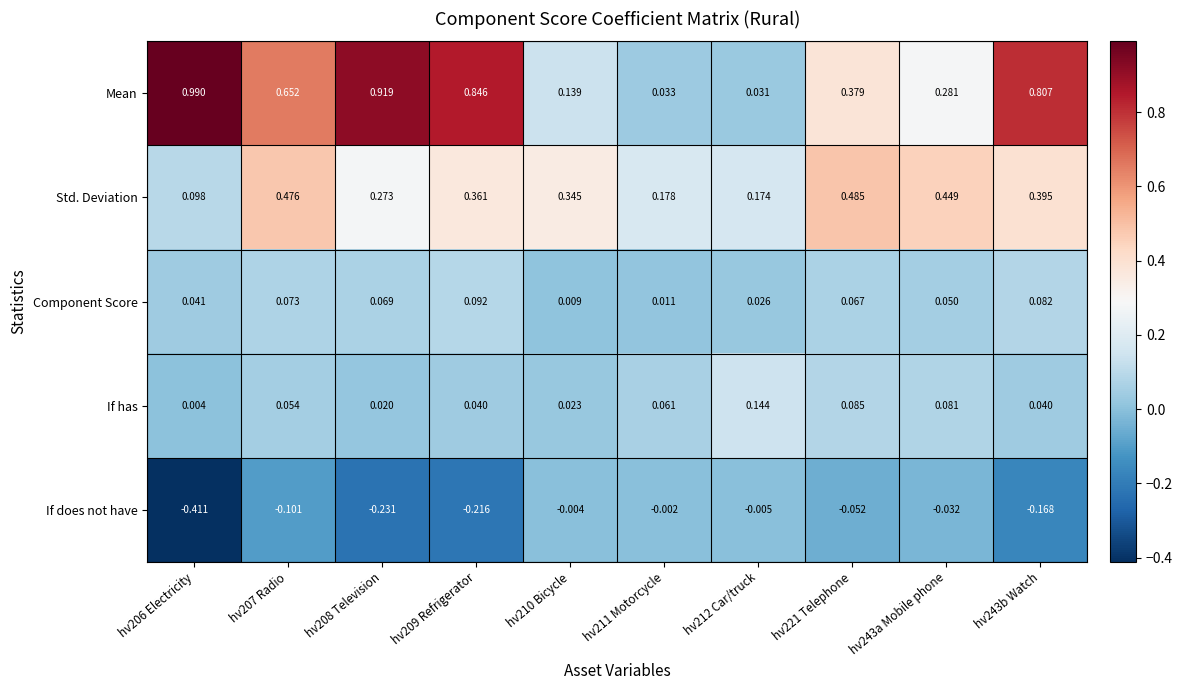

Which series has the largest total across all categories?

Mean